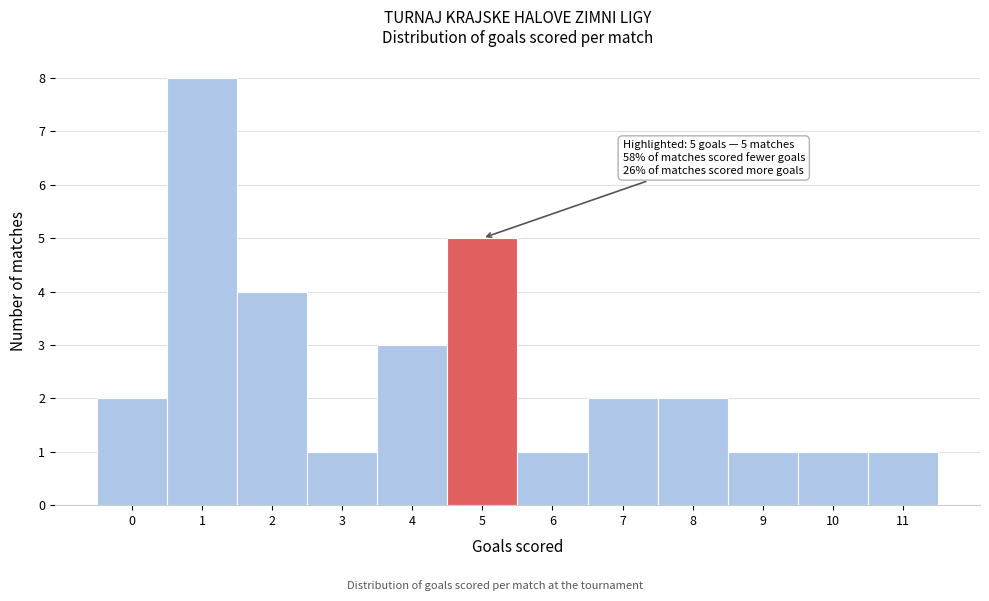

Over which range of the x-axis is the bar tallest?

0.5 to 1.5